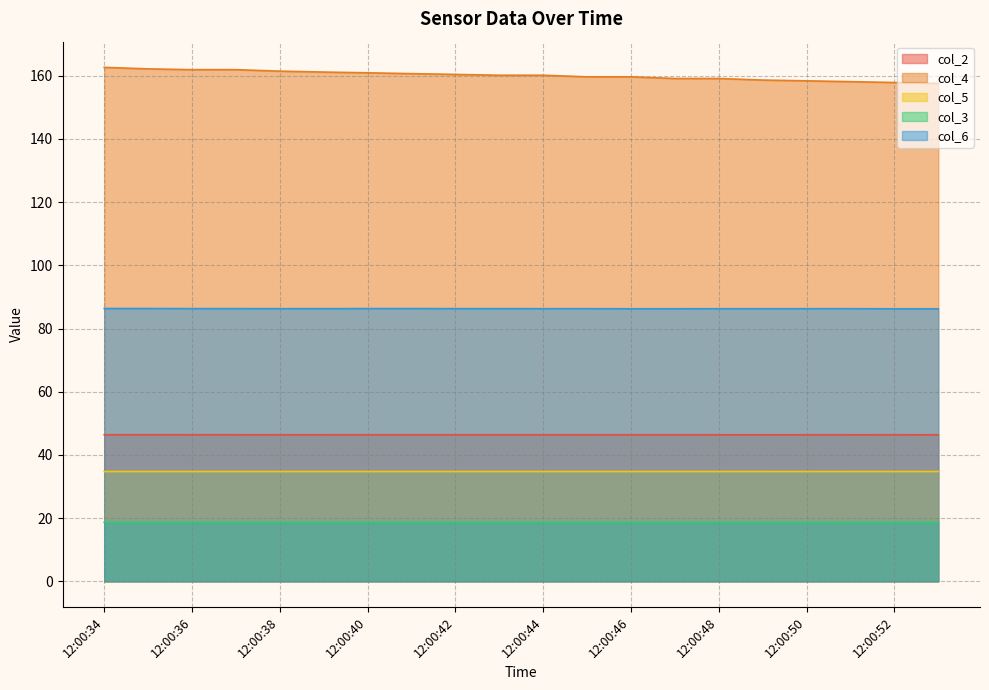

How many lines are shown in the chart?

5